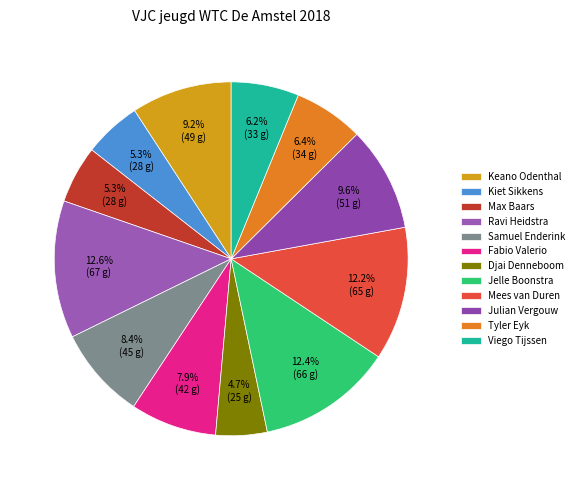

The Jelle Boonstra slice represents 12% of the pie. True or false?

True